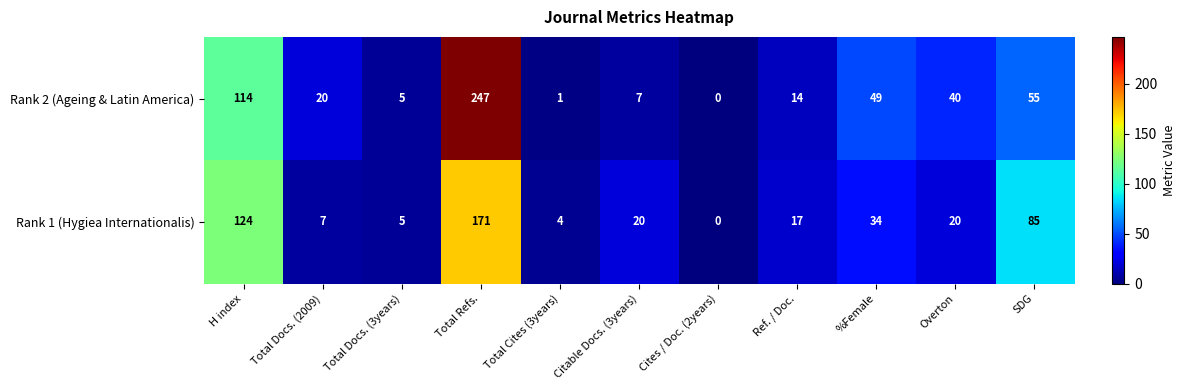

Reading left to right, list all the values displayed in this chart.

Rank 2 (Ageing & Latin America): 114	20	5	247	1	7	0	14	49	40	55
Rank 1 (Hygiea Internationalis): 124	7	5	171	4	20	0	17	34	20	85